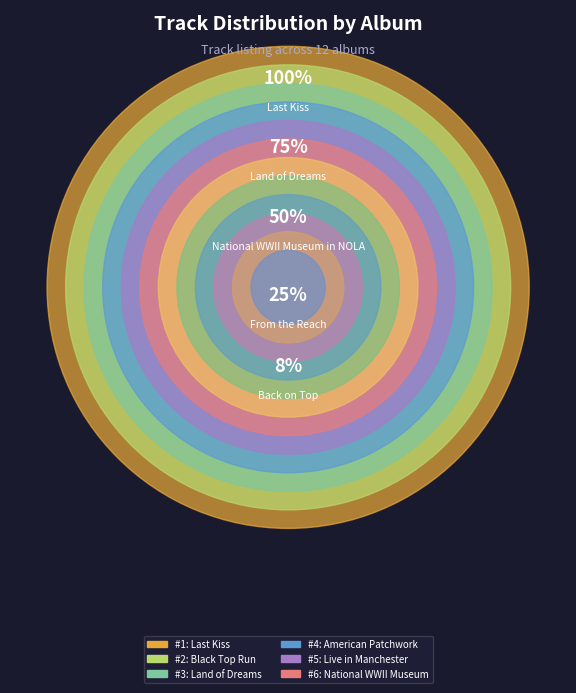

True or false: City that Care Forgot accounts for 19% of the total.

False